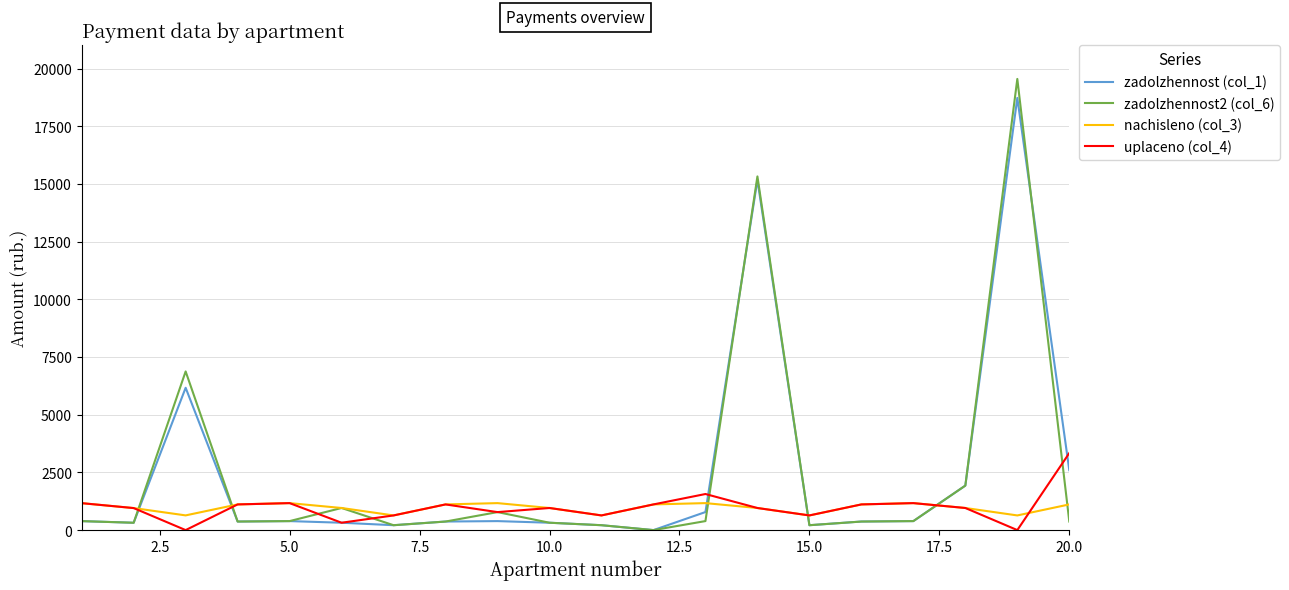

What is the maximum value for uplaceno (col_4)?

3337.9